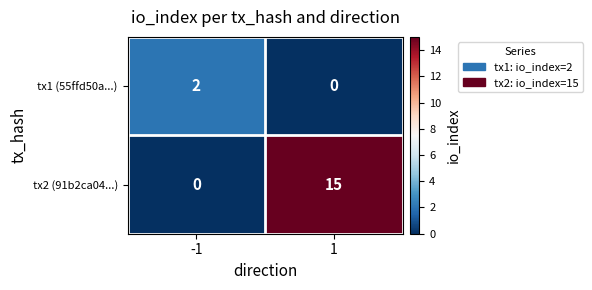

Reading left to right, transcribe all the data shown in this chart.

tx1 (55ffd50a...): -1=2	1=0
tx2 (91b2ca04...): -1=0	1=15